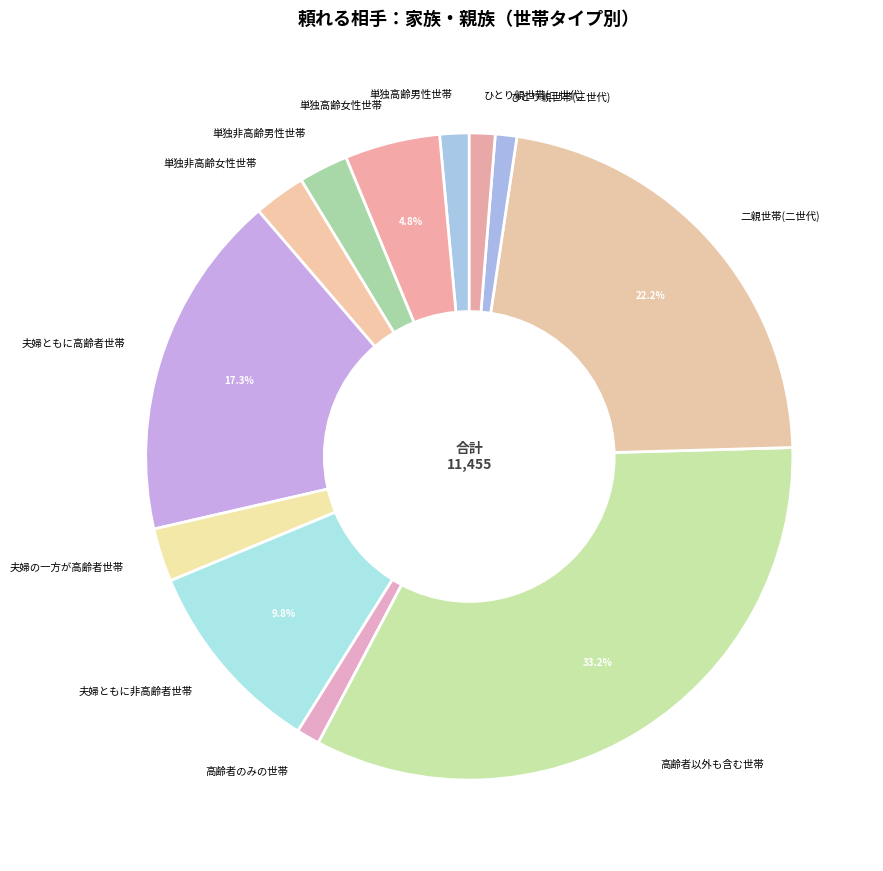

What is the ratio of the value at 単独非高齢女性世帯 to the value at 単独非高齢男性世帯?

1.0